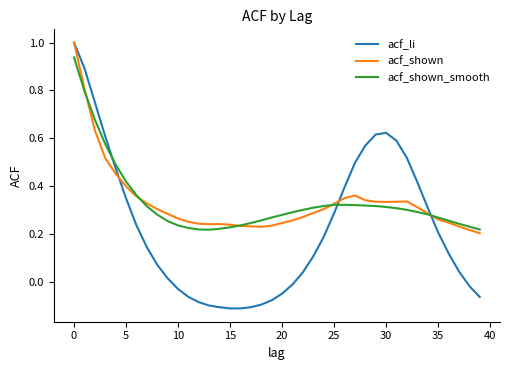

What is the greatest value displayed?

1.0